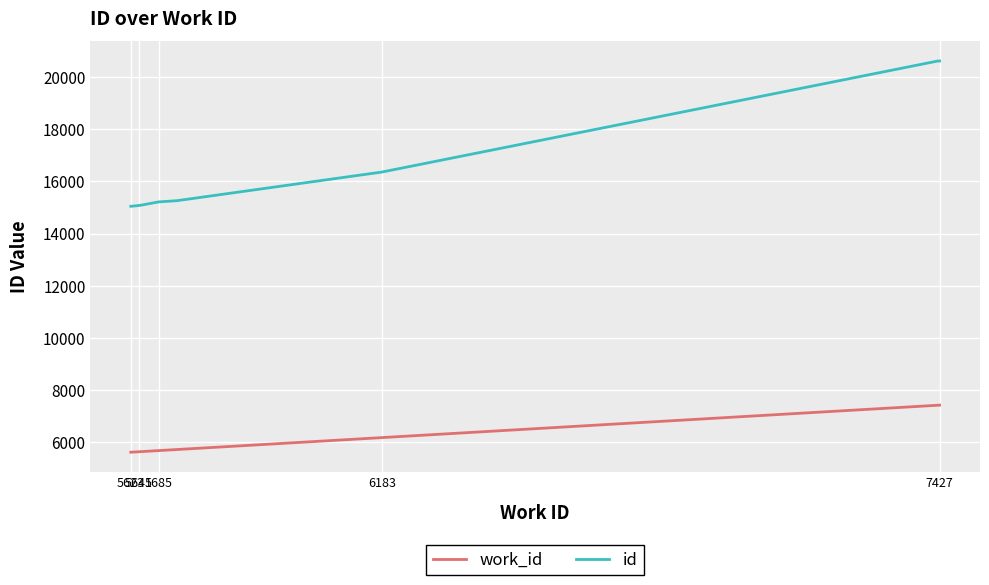

What is the sum of all work_id values?

54990